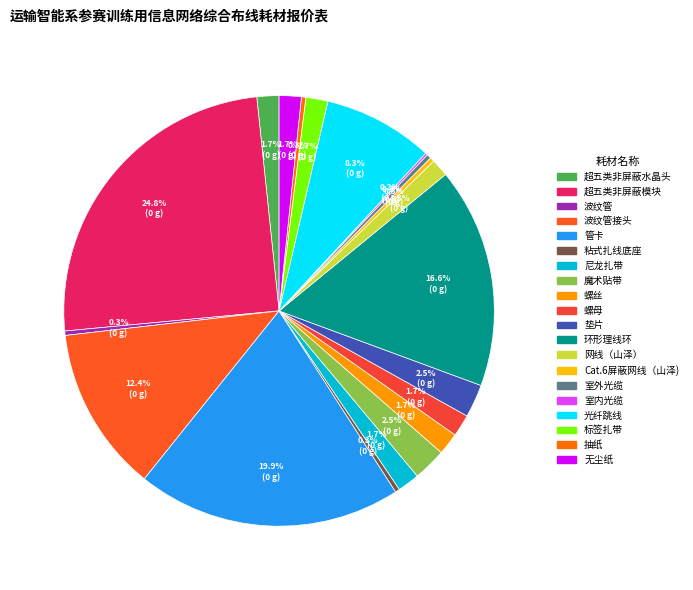

Rank the categories by value from highest to lowest.

超五类非屏蔽模块, 管卡, 环形理线环, 波纹管接头, 光纤跳线, 魔术贴带, 垫片, 超五类非屏蔽水晶头, 尼龙扎带, 螺丝, 螺母, 标签扎带, 无尘纸, 网线（山泽）, 波纹管, 粘式扎线底座, Cat.6屏蔽网线（山泽), 室外光缆, 抽纸, 室内光缆